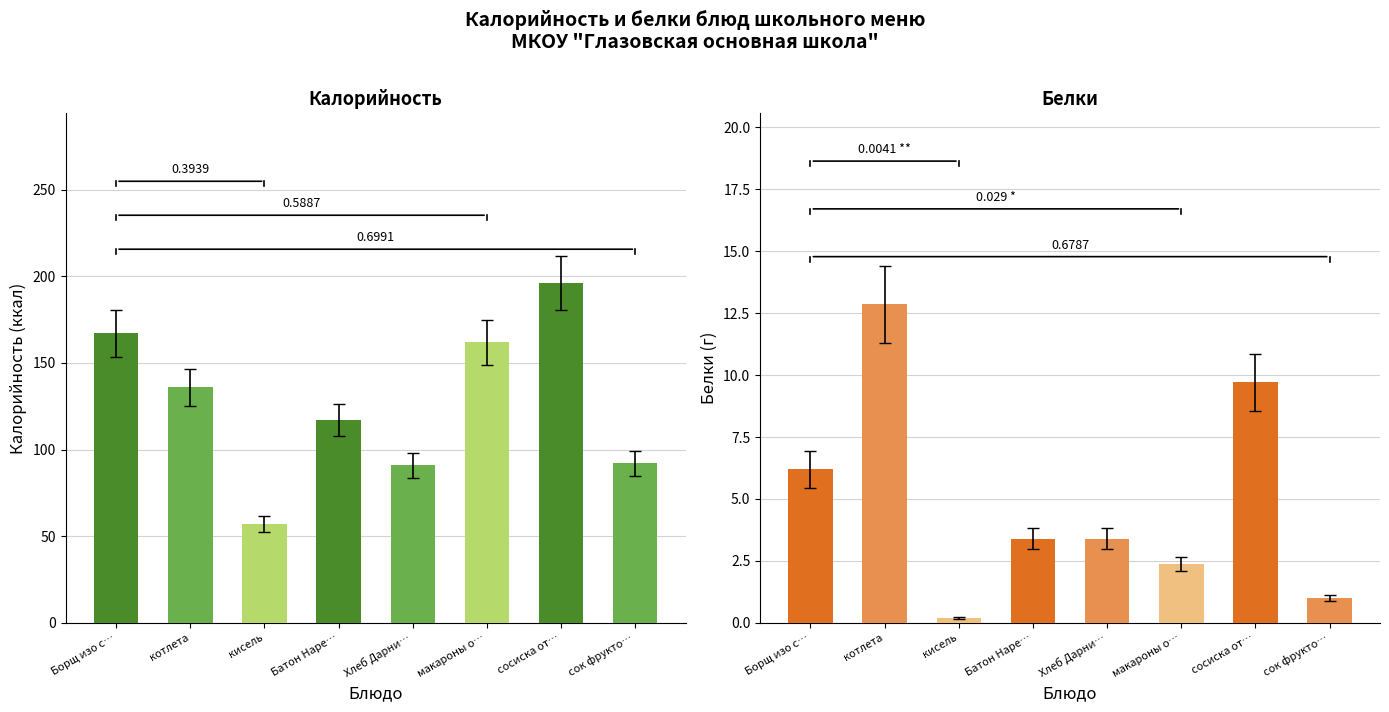

Between макароны о… and Хлеб Дарни…, which is larger?

макароны о…